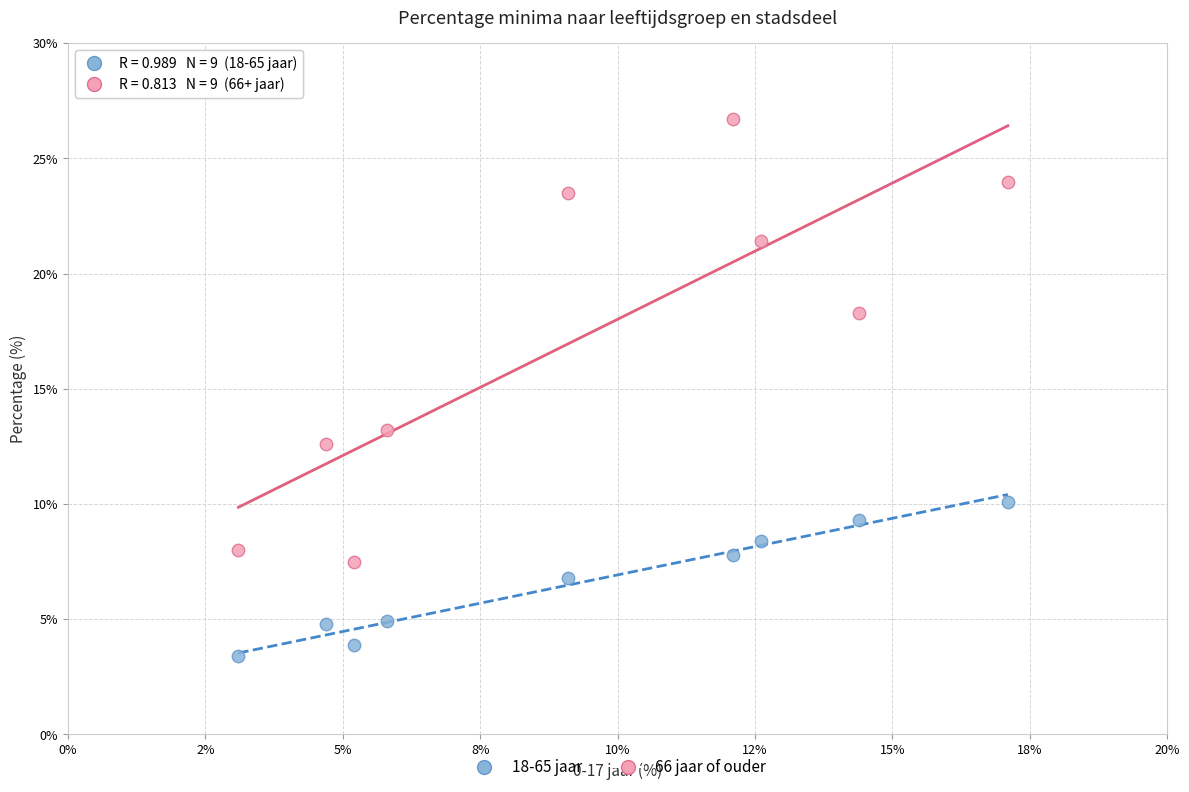

Across all series, what Y value is closest to 15?

13.2